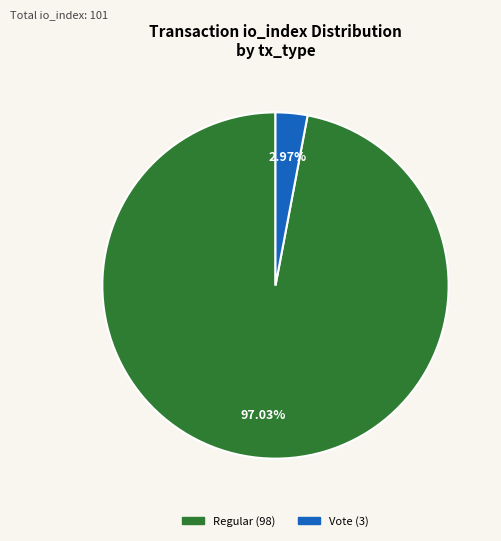

Count the number of slices in the pie.

2